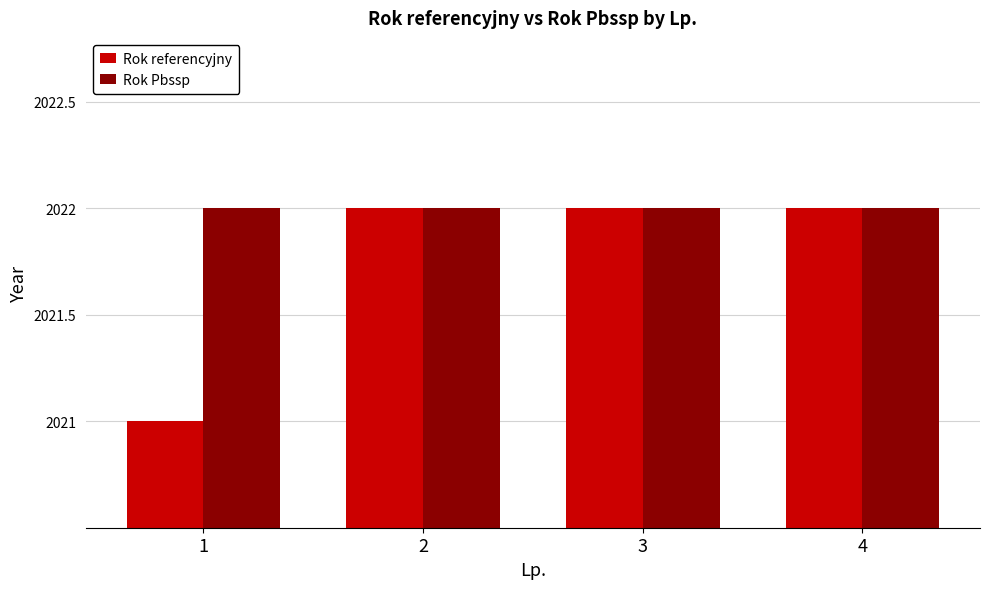

Are the bars horizontal?

No